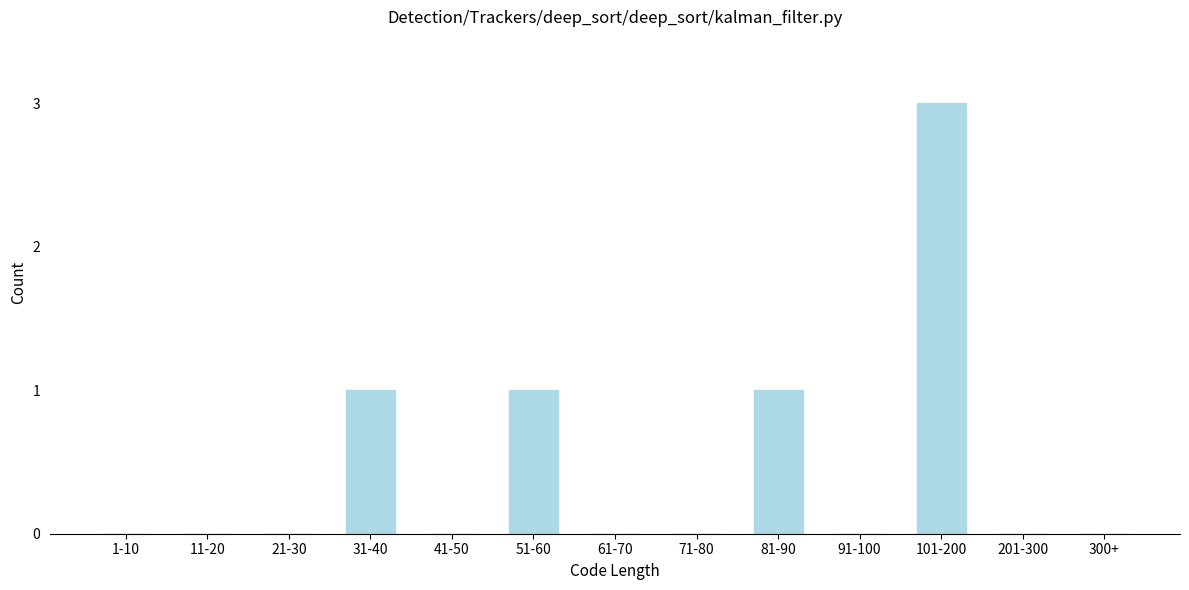

Reading right to left, extract all data points from this chart.

300+=0	201-300=0	101-200=3	91-100=0	81-90=1	71-80=0	61-70=0	51-60=1	41-50=0	31-40=1	21-30=0	11-20=0	1-10=0